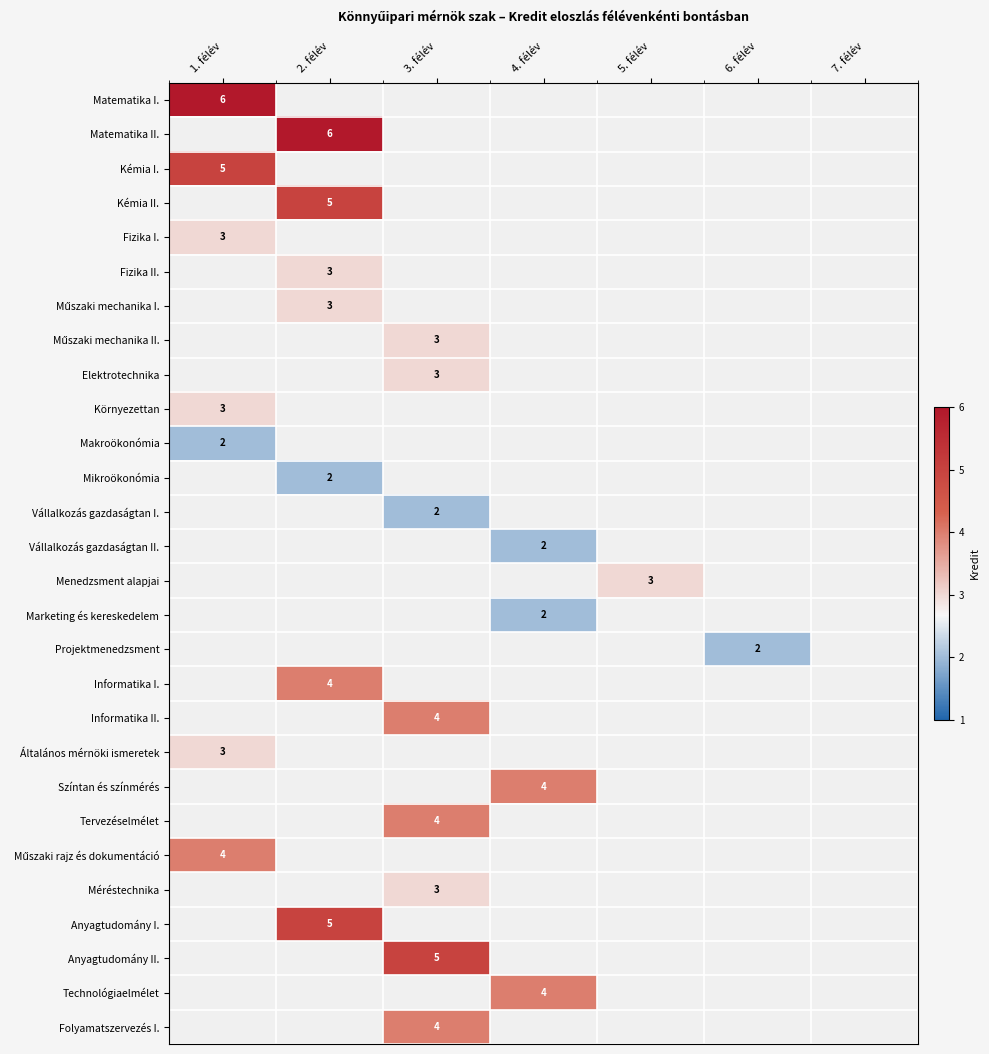

Which label corresponds to the smallest value in the chart?

1. félév